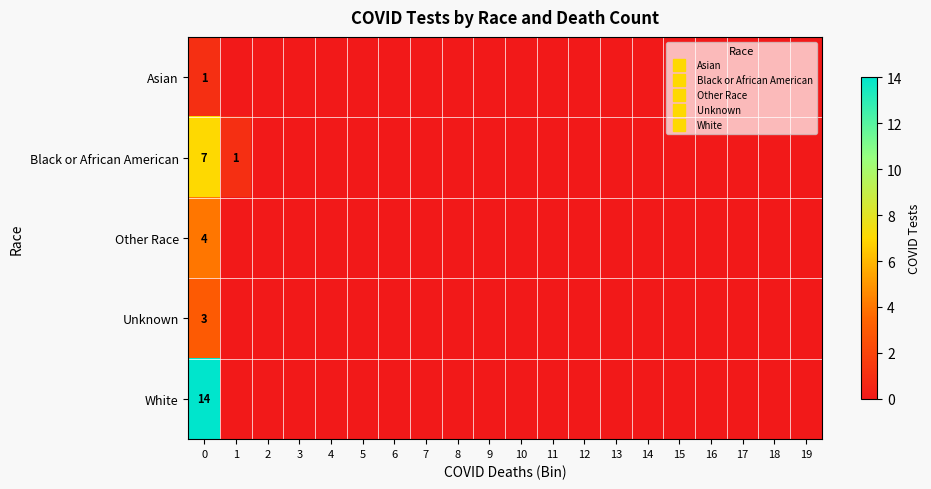

Is it true that Black or African American equals 1 at 1?

False